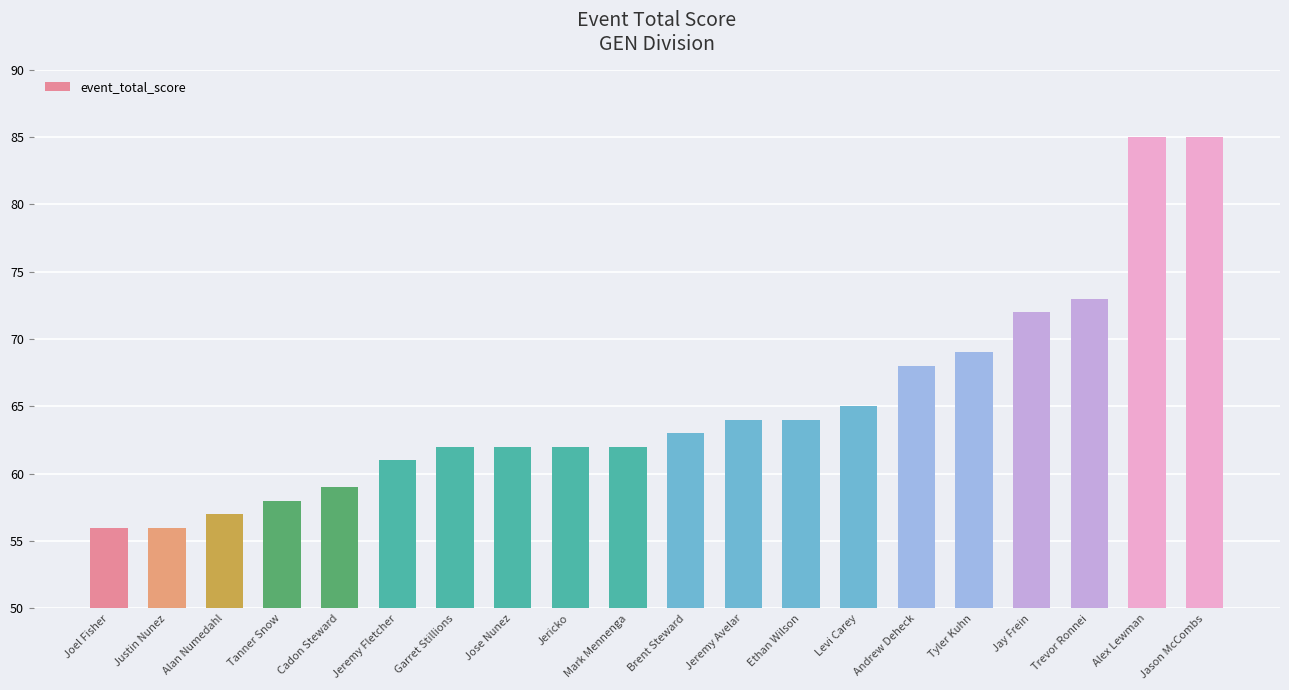

What is the maximum value shown in the chart?

85